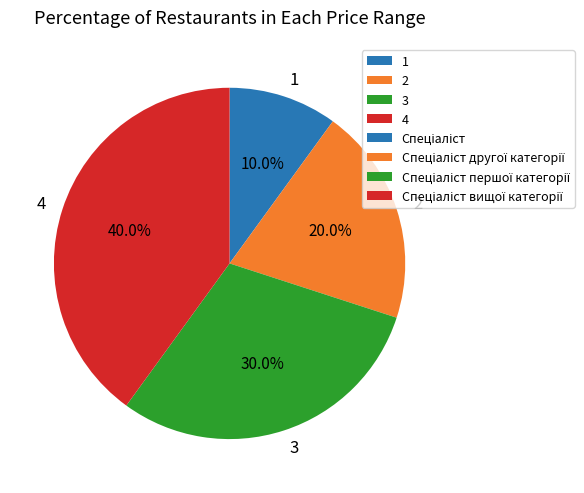

How many segments does this pie chart have?

4